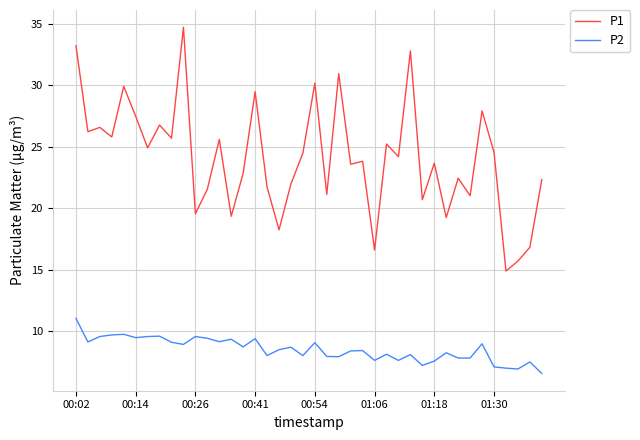

True or false: P1 and P2 cross at least once.

False